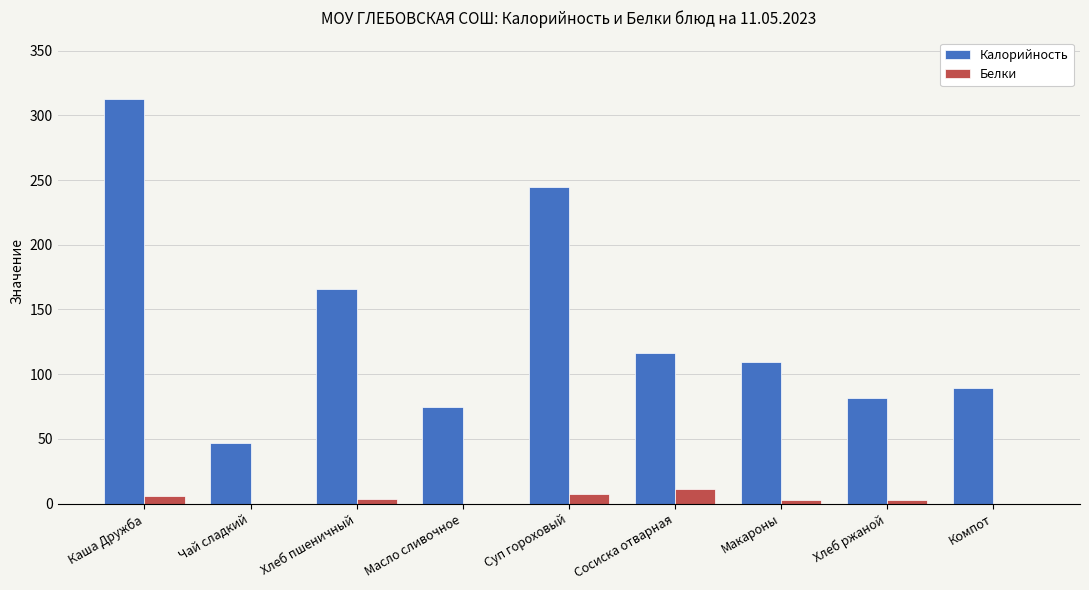

At which category is the sum across all series the highest?

Каша Дружба